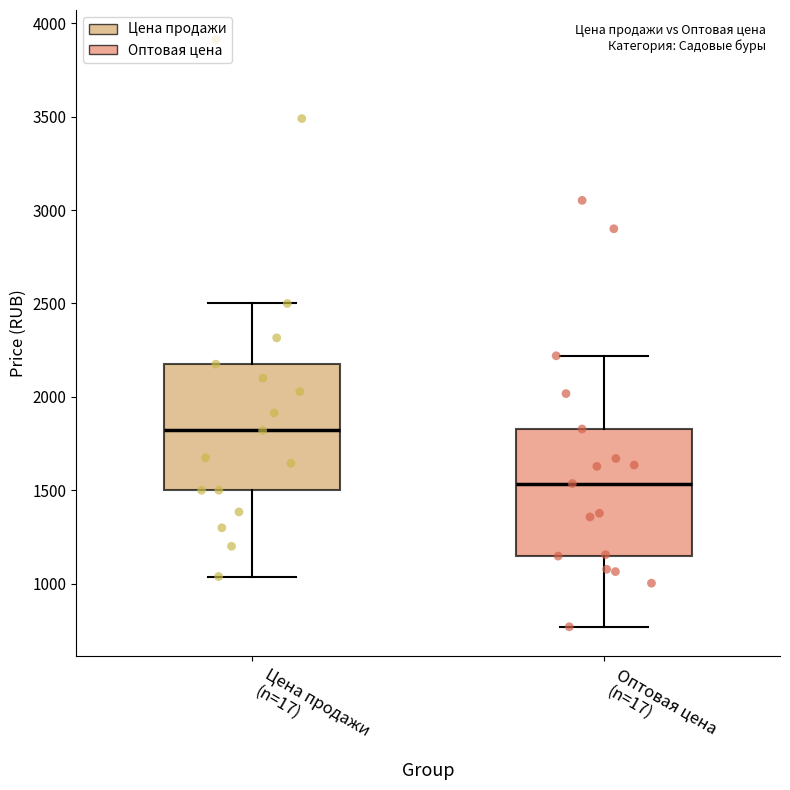

Where does the upper whisker of the box for Цена продажи (n=17) end on the y-axis? The values are not printed on the chart, so give them approximately, as read against the axis.

2500